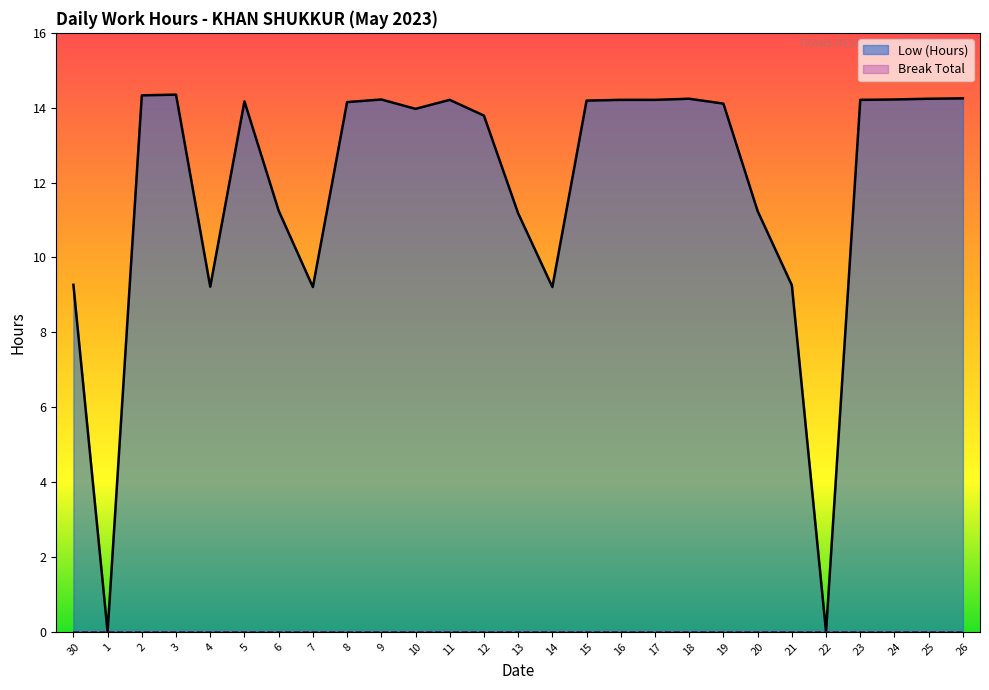

At which label is the value closest to 7?

7